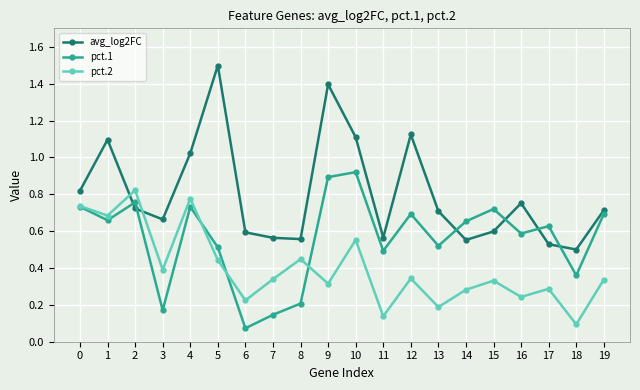

Is the value of avg_log2FC at 14 greater than the value of pct.1 at 11?

Yes